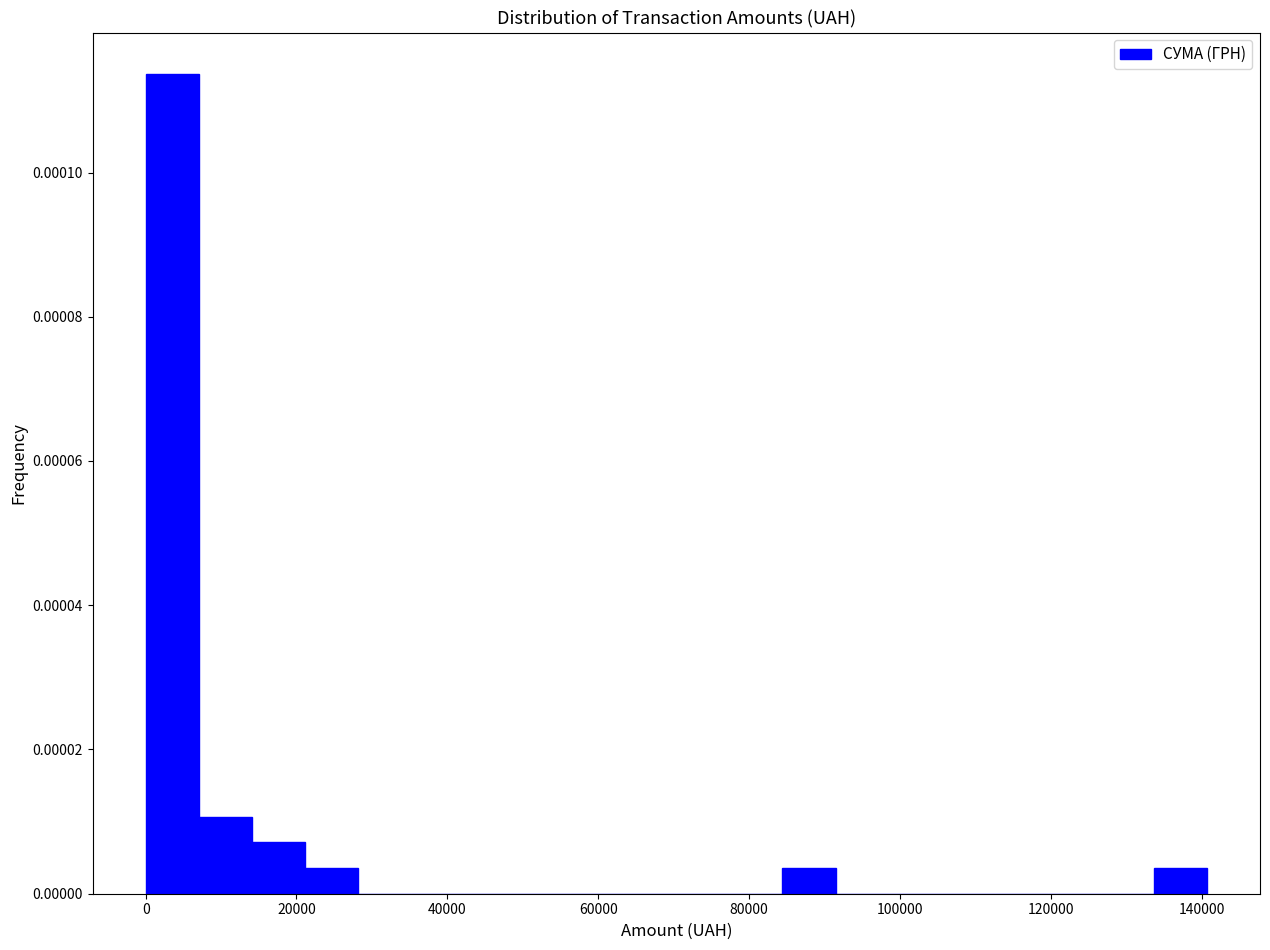

Read against the x-axis, roughly where is the centre of the tallest bar?

4000